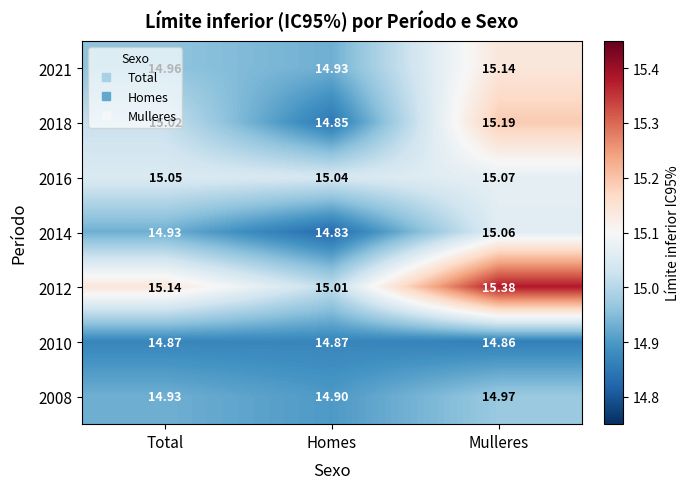

Which category has the highest value across all series?

Mulleres